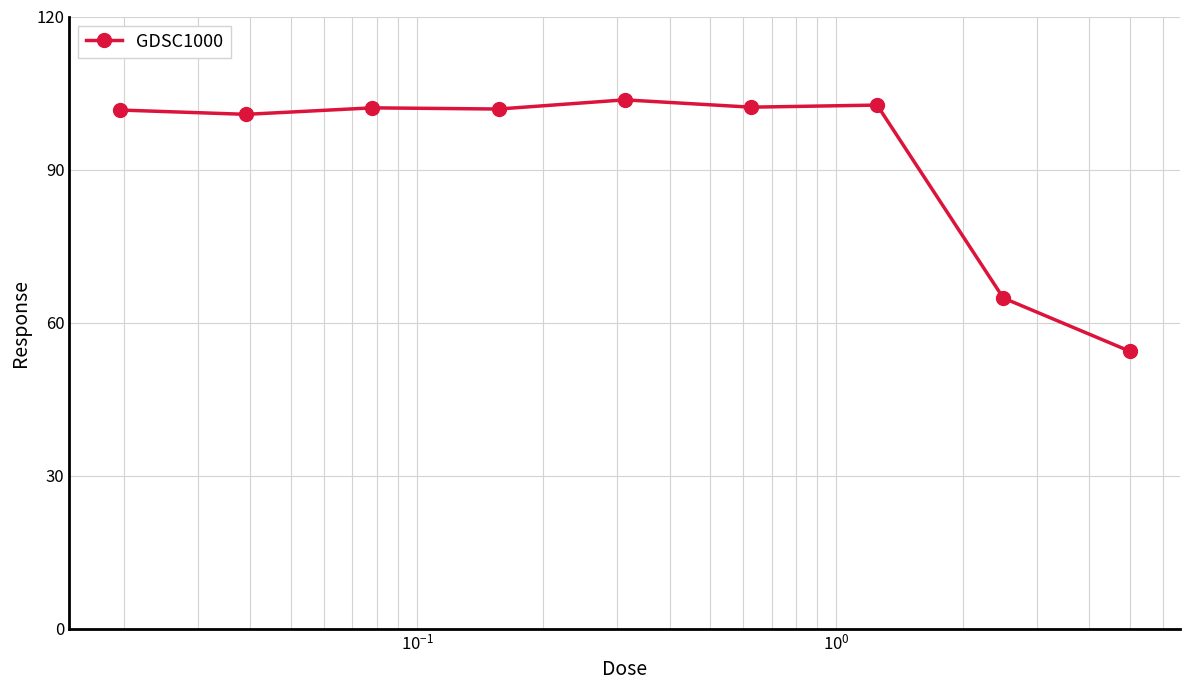

What is the value of the 6th point from the left?

102.2